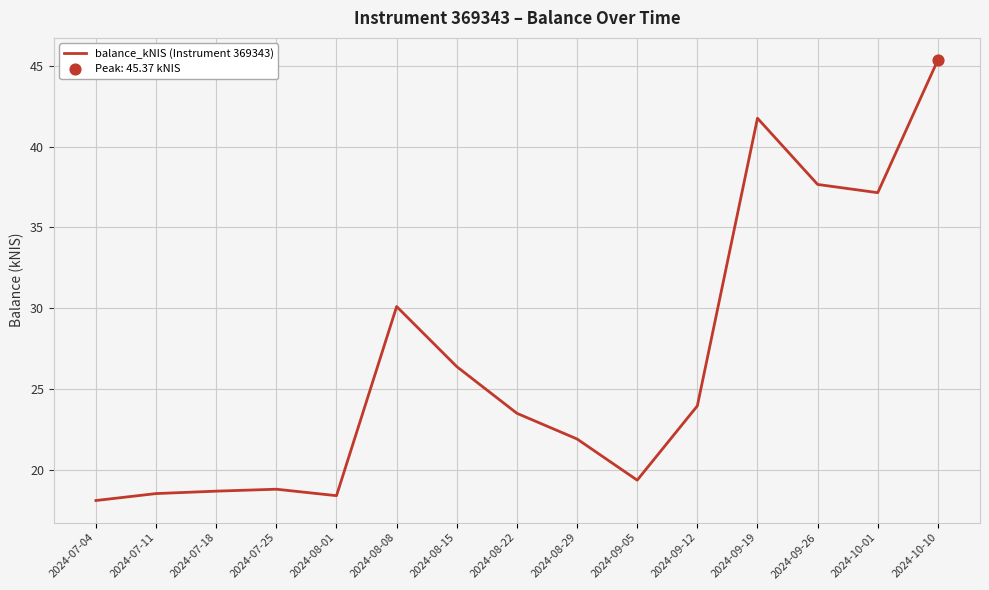

What is the change in value from 2024-07-25 to 2024-08-01?

-0.4